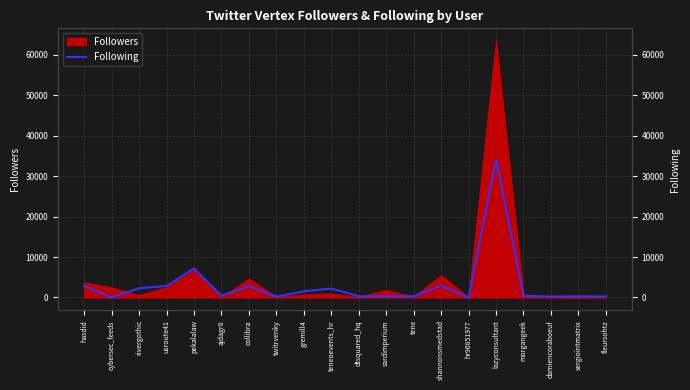

How many lines are shown in the chart?

1